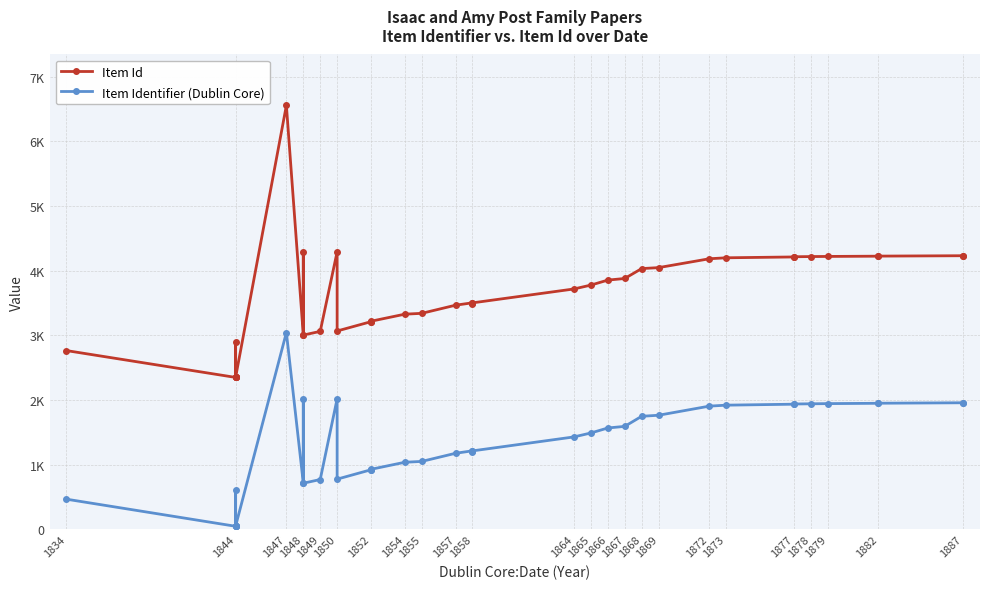

Rank the series by their average value, from lowest to highest.

Item Identifier (Dublin Core), Item Id